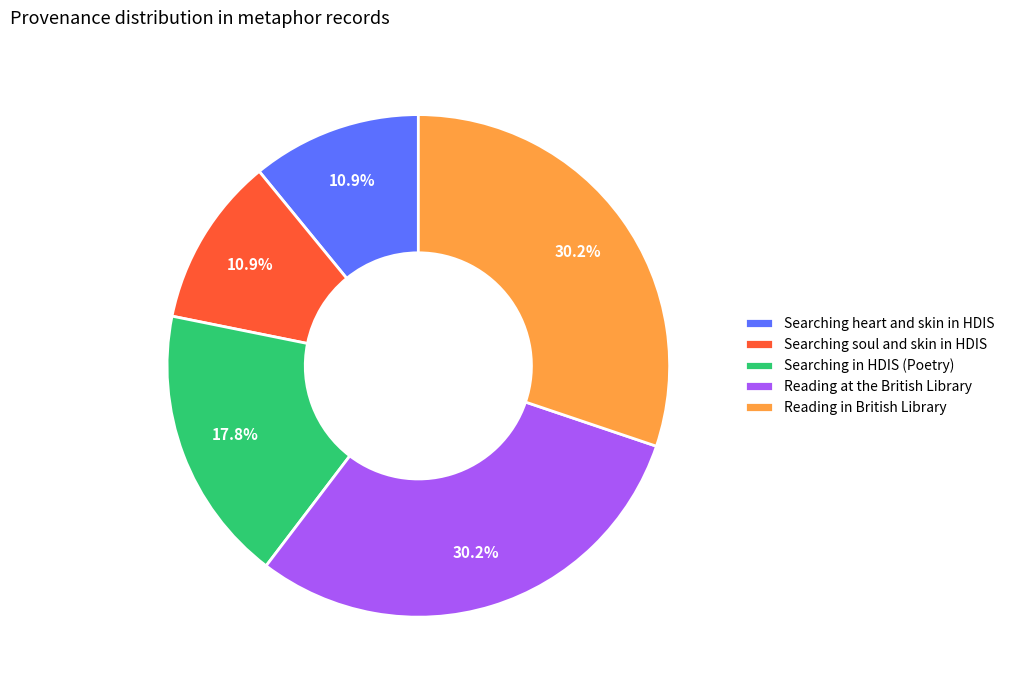

To the nearest percent, what is the combined percentage of Searching soul and skin in HDIS and Searching heart and skin in HDIS?

22%